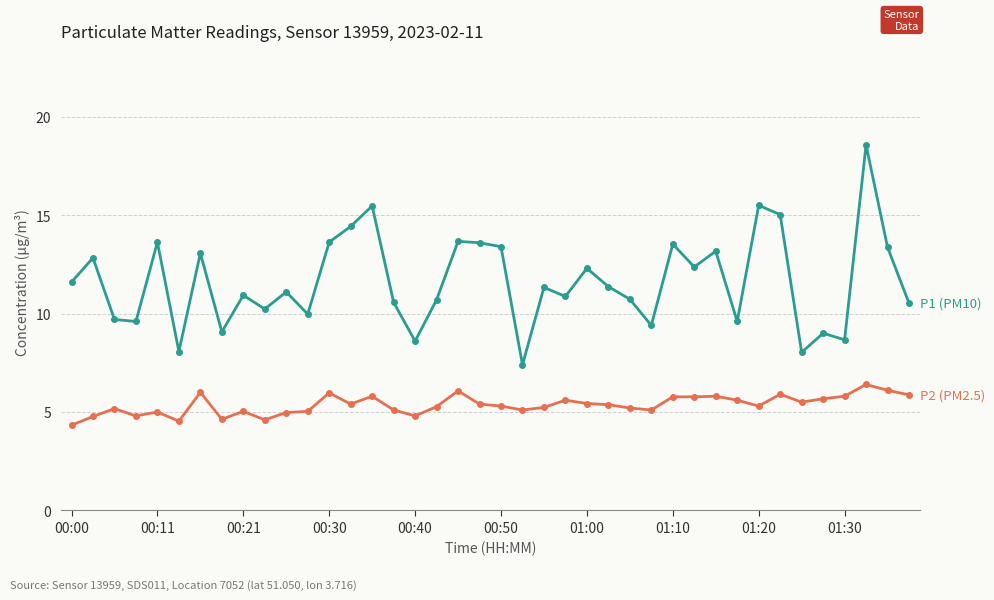

What is the maximum value shown in the chart?

18.6